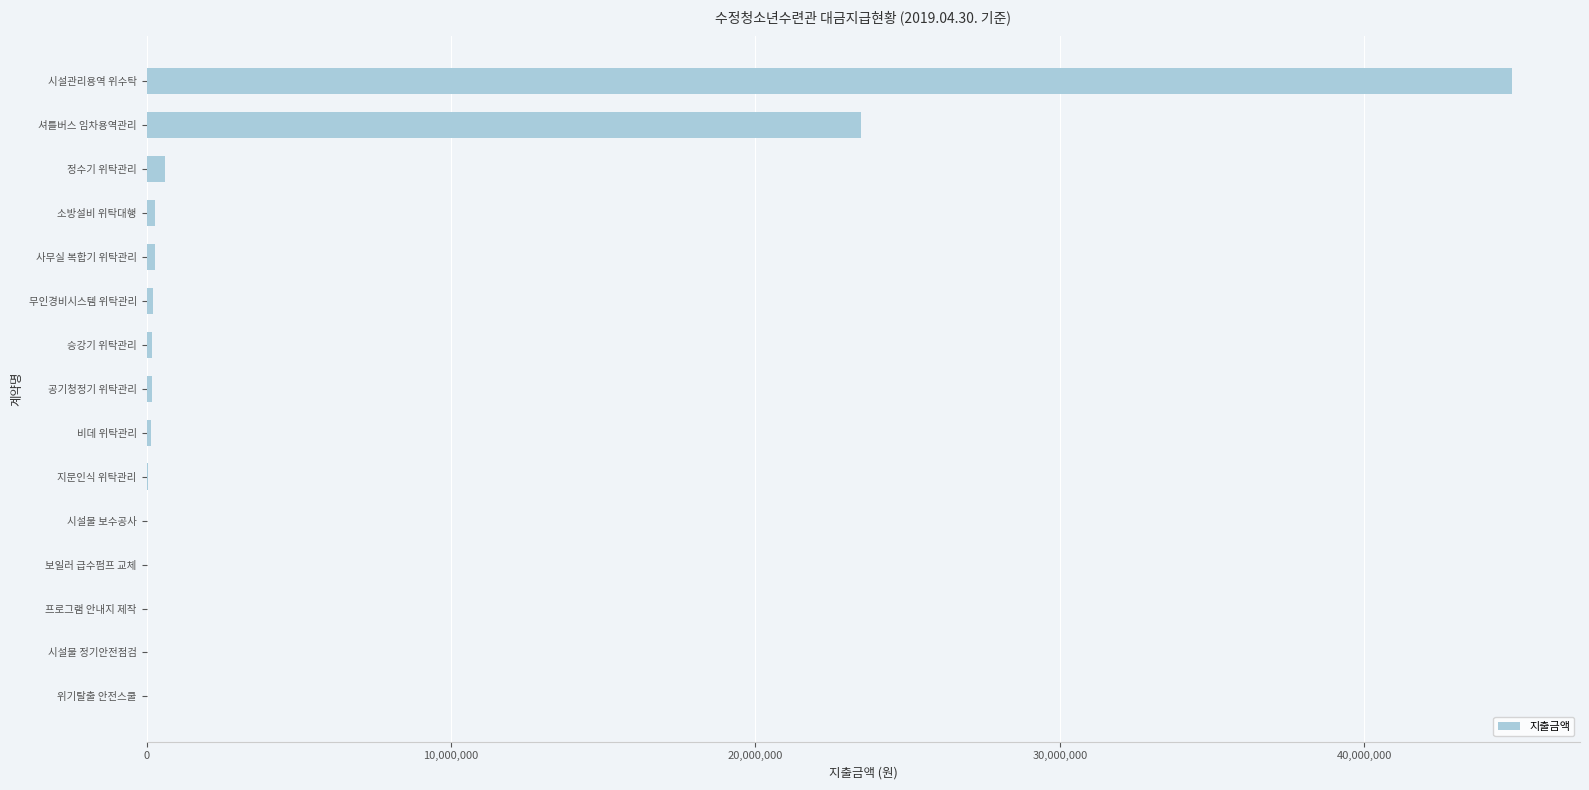

True or false: the data shows 67709247 at 시설관리용역 위수탁.

False